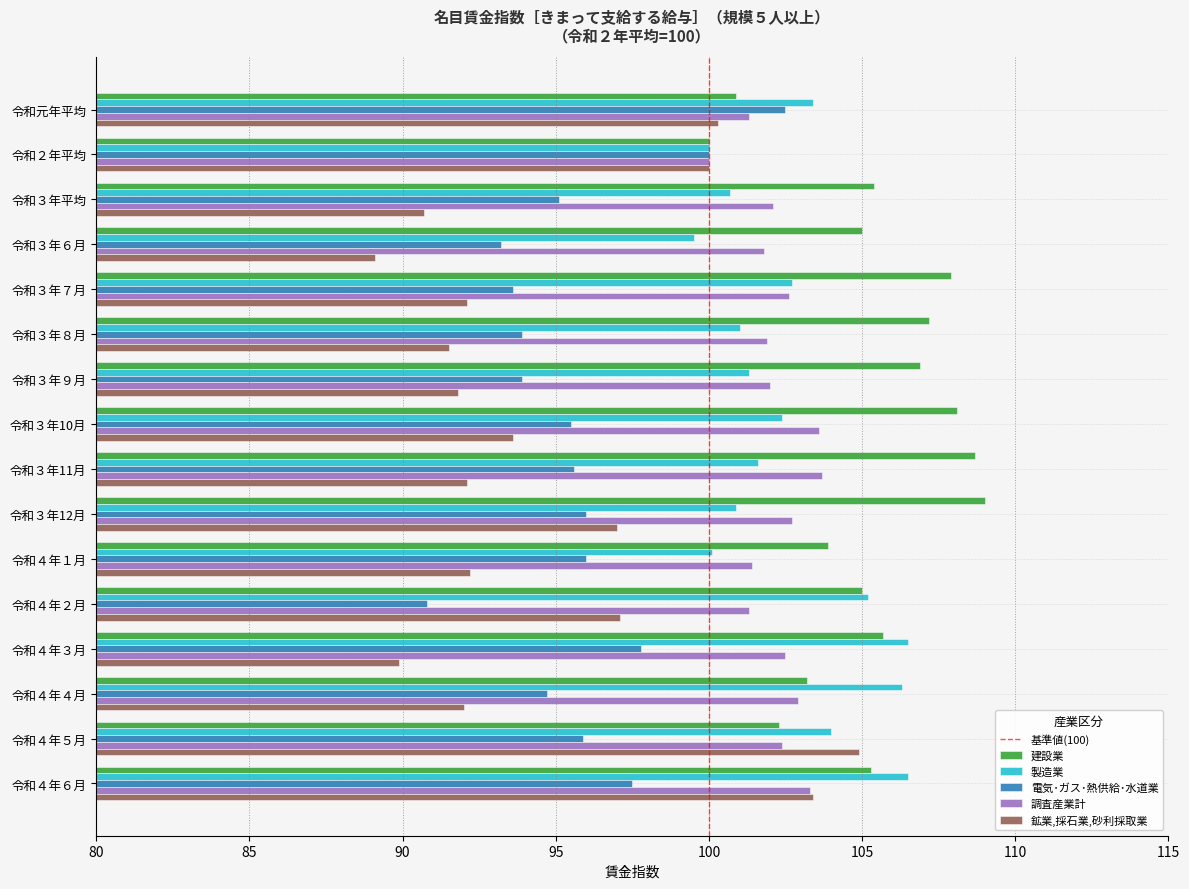

Count the number of data series in this chart.

5